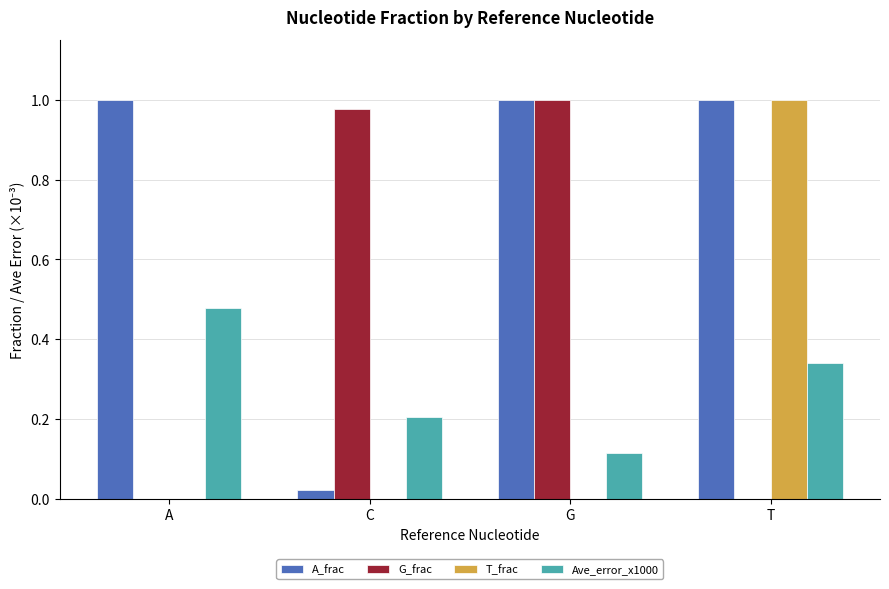

True or false: T_frac has a value of 1.0 at T.

True